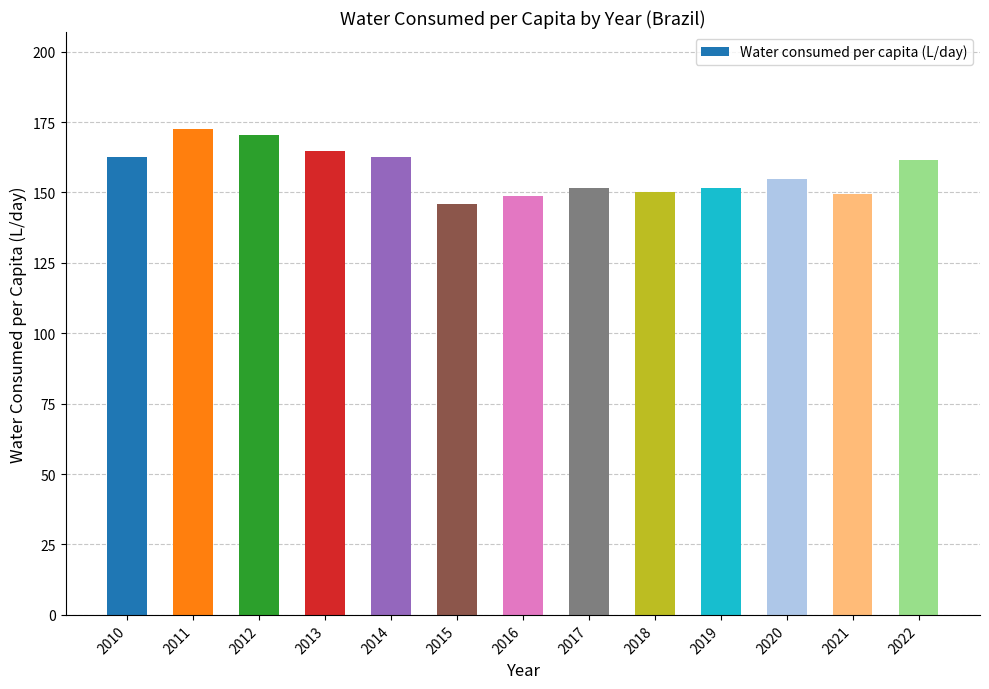

How many categories are shown in the chart?

13